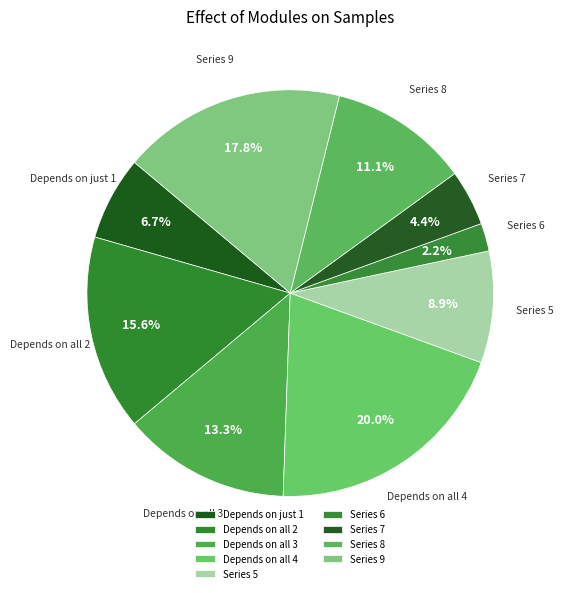

Is Depends on all 4 the majority of the pie?

No